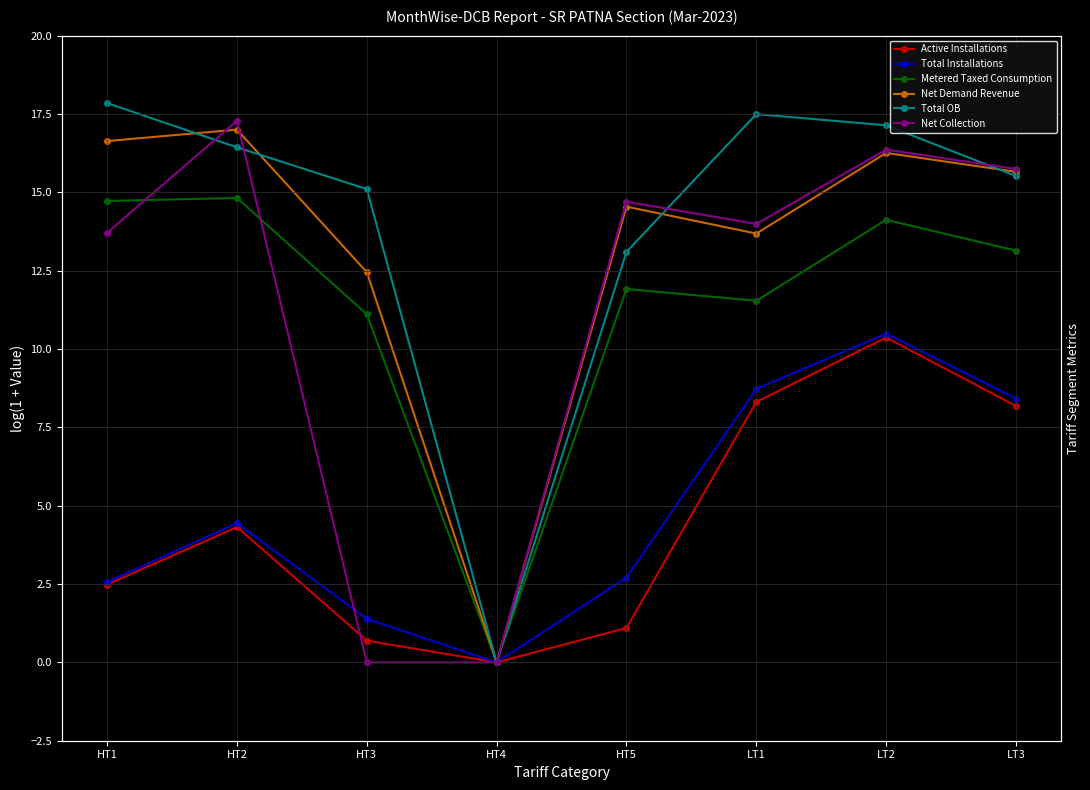

Is it true that Net Demand Revenue equals 29.2 at HT2?

False